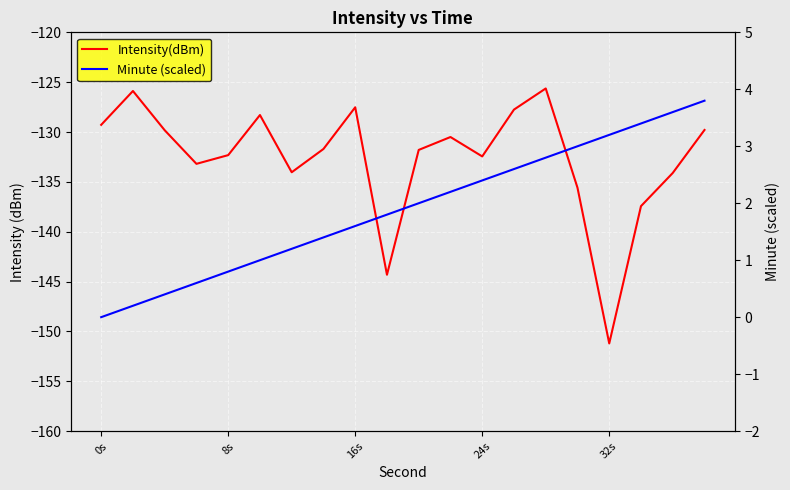

At which label does Intensity(dBm) first exceed -131?

0s